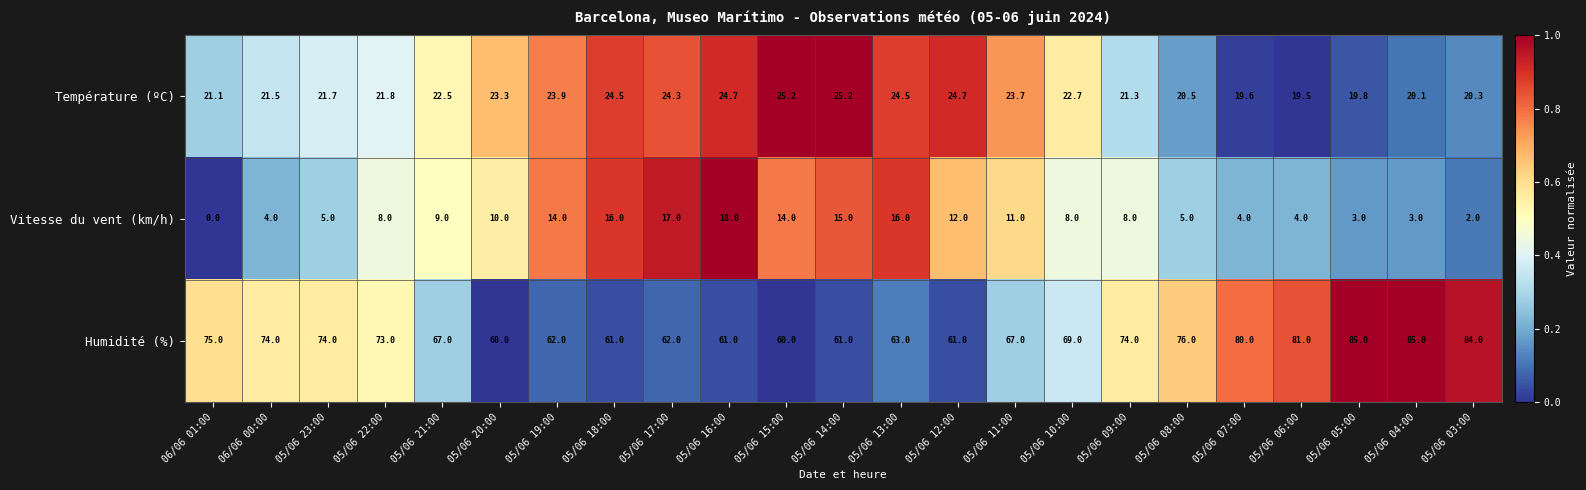

At 05/06 11:00, list the series in order from smallest to largest.

Vitesse du vent (km/h), Température (ºC), Humidité (%)